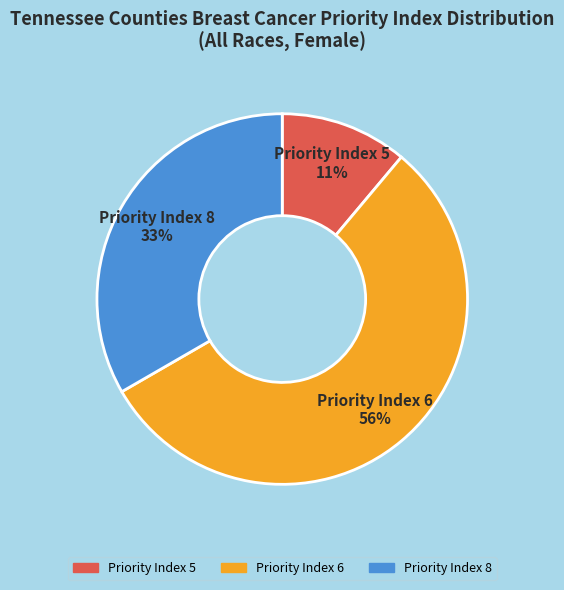

To the nearest percent, what is the average slice percentage?

33%